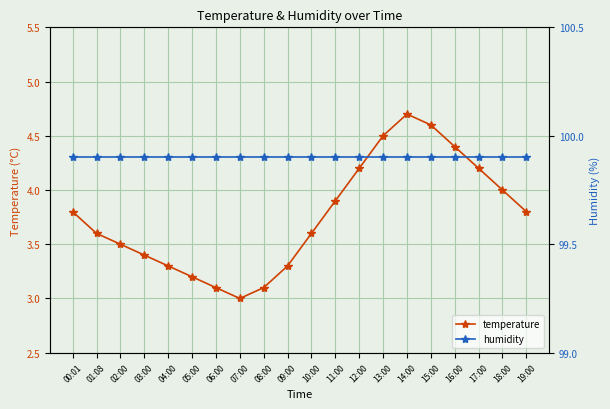

Reading right to left, extract all data points from this chart.

temperature: 19:00=3.8	18:00=4.0	17:00=4.2	16:00=4.4	15:00=4.6	14:00=4.7	13:00=4.5	12:00=4.2	11:00=3.9	10:00=3.6	09:00=3.3	08:00=3.1	07:00=3.0	06:00=3.1	05:00=3.2	04:00=3.3	03:00=3.4	02:00=3.5	01:08=3.6	00:01=3.8
humidity: 19:00=99.9	18:00=99.9	17:00=99.9	16:00=99.9	15:00=99.9	14:00=99.9	13:00=99.9	12:00=99.9	11:00=99.9	10:00=99.9	09:00=99.9	08:00=99.9	07:00=99.9	06:00=99.9	05:00=99.9	04:00=99.9	03:00=99.9	02:00=99.9	01:08=99.9	00:01=99.9